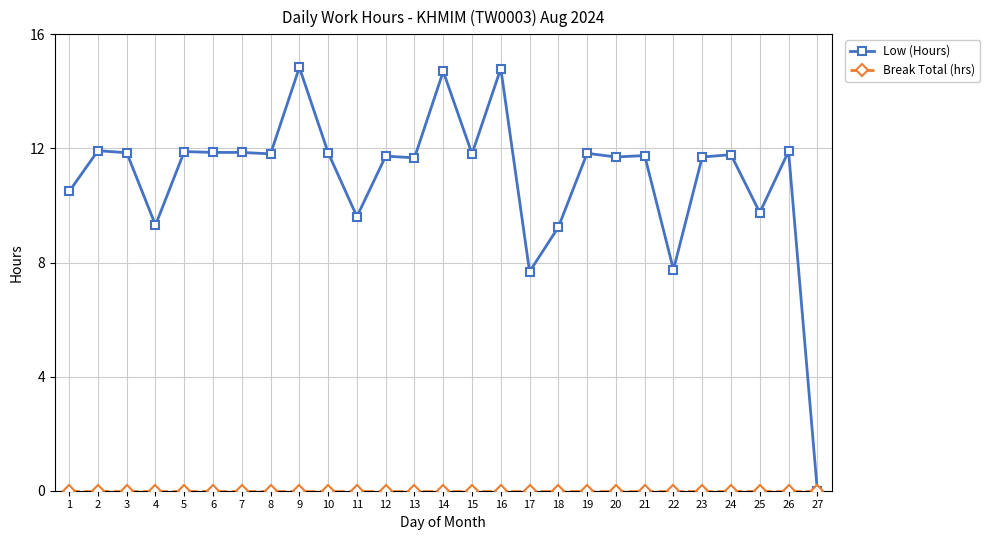

Which series has the largest total across all categories?

Low (Hours)